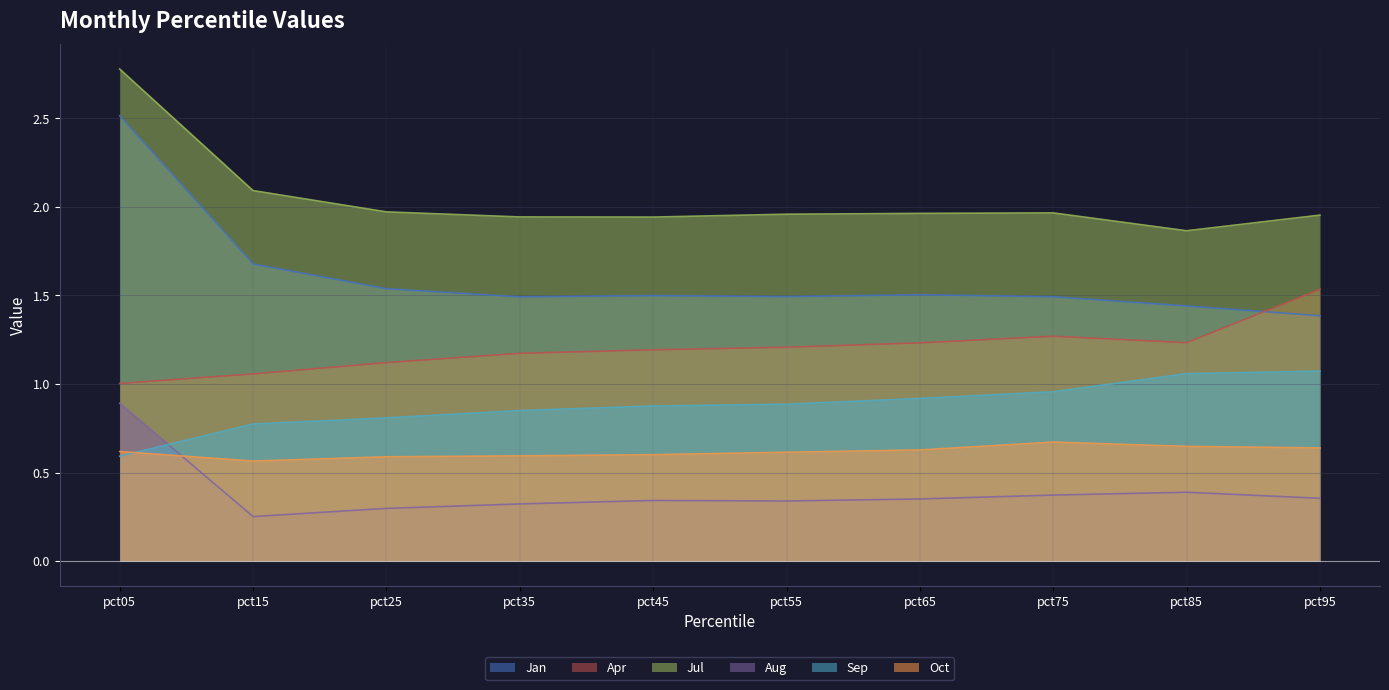

In Jul, how many points are lower than both neighbors (excluding endpoints)?

2